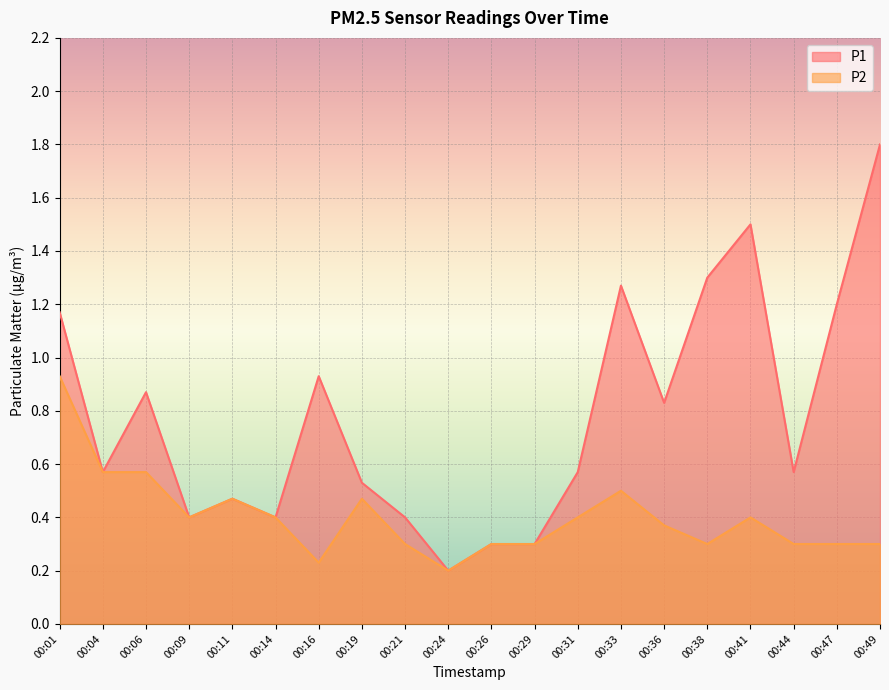

True or false: P1 and P2 intersect in this chart.

False